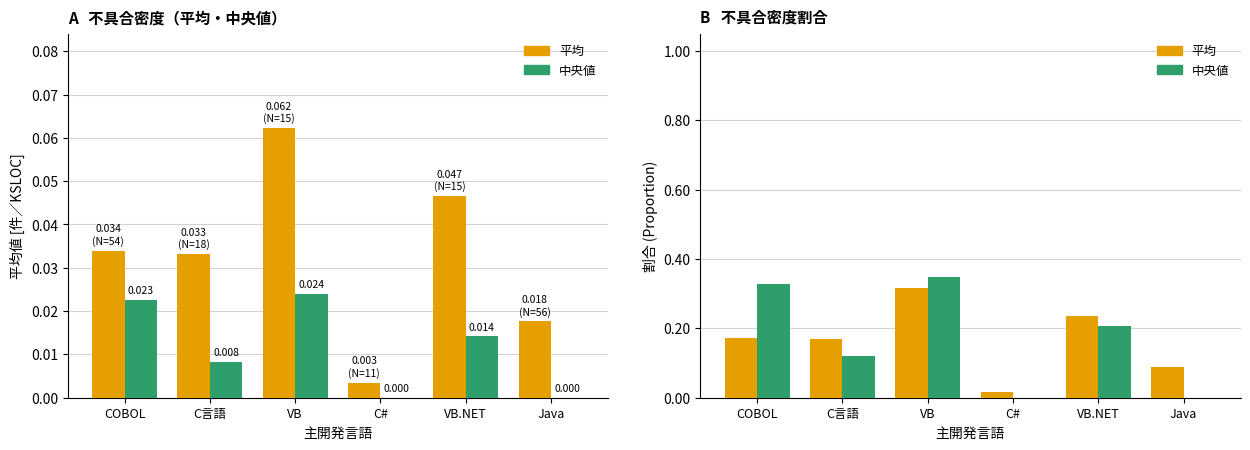

What is the difference between the maximum and minimum values in the 中央値 series?

0.3